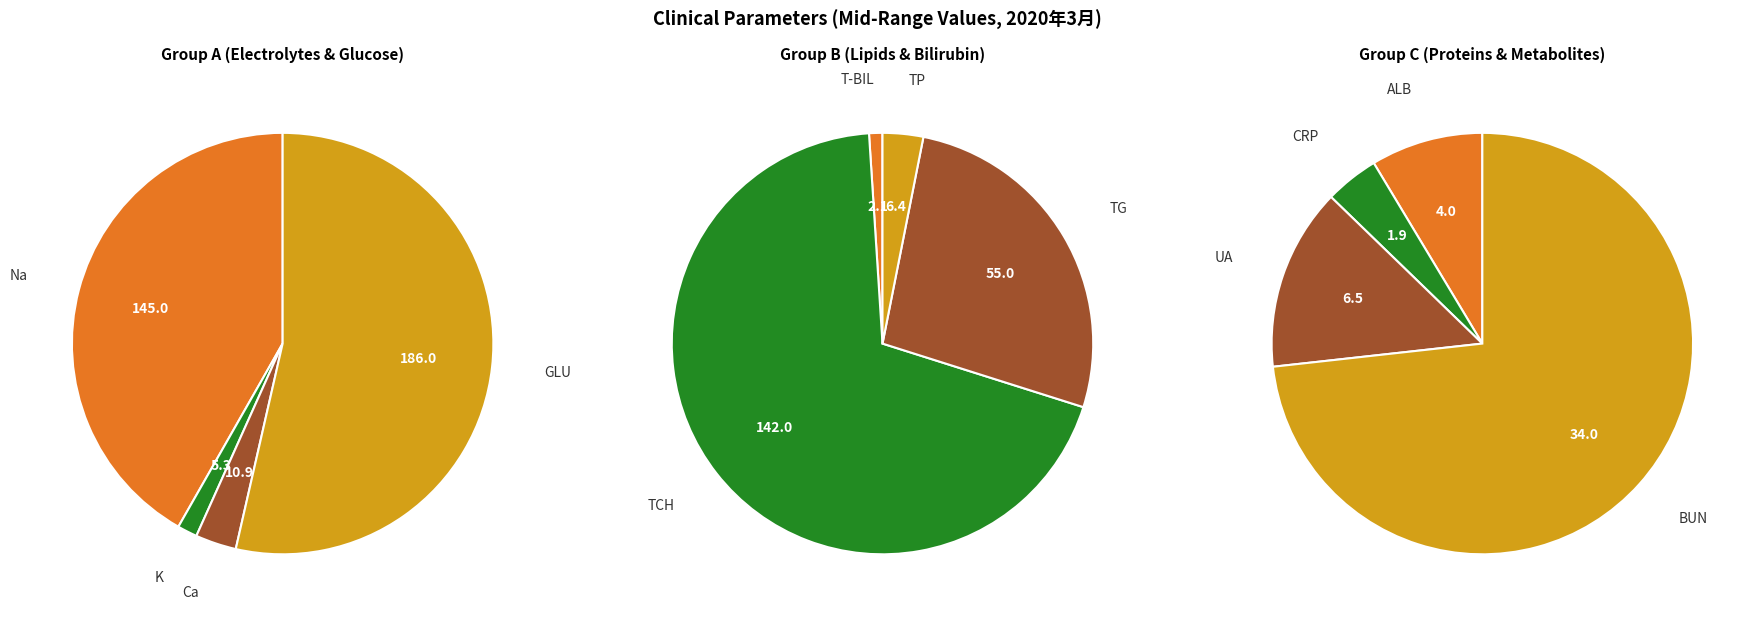

To the nearest percent, what is the difference between the CRP and TP slice percentages?

1%